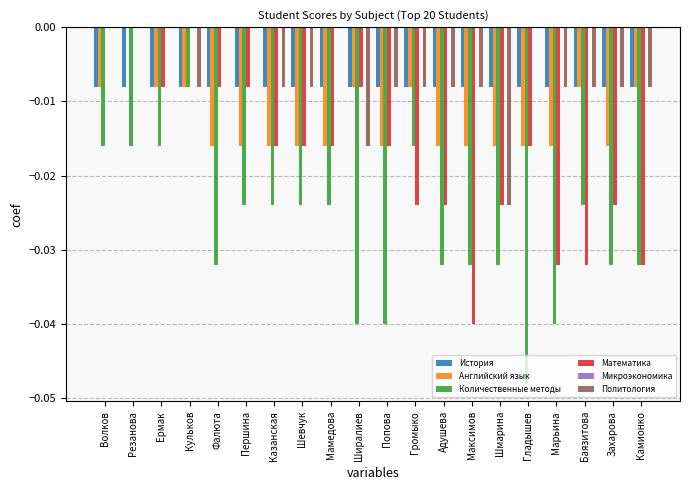

Between Волков and Баязитова, which series saw the biggest shift?

Математика